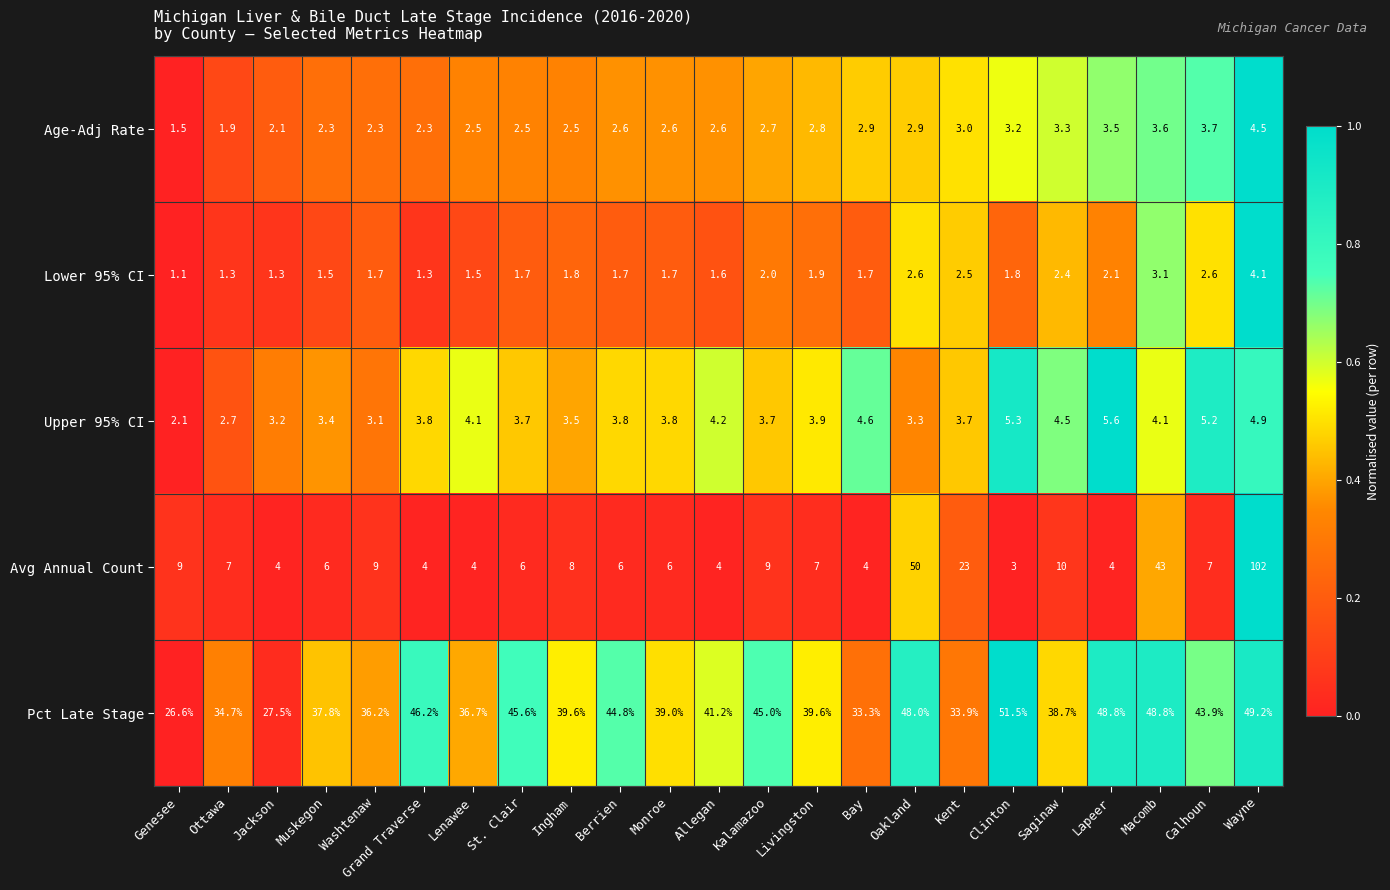

What is the spread (max minus min) of values at St. Clair?

43.9